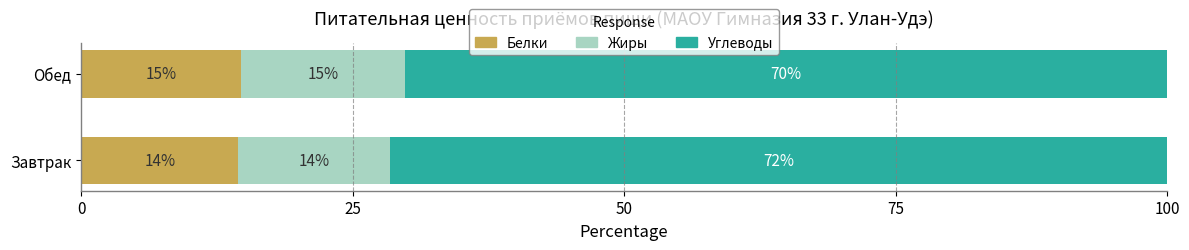

What is the total value across all series at Обед?

100.0